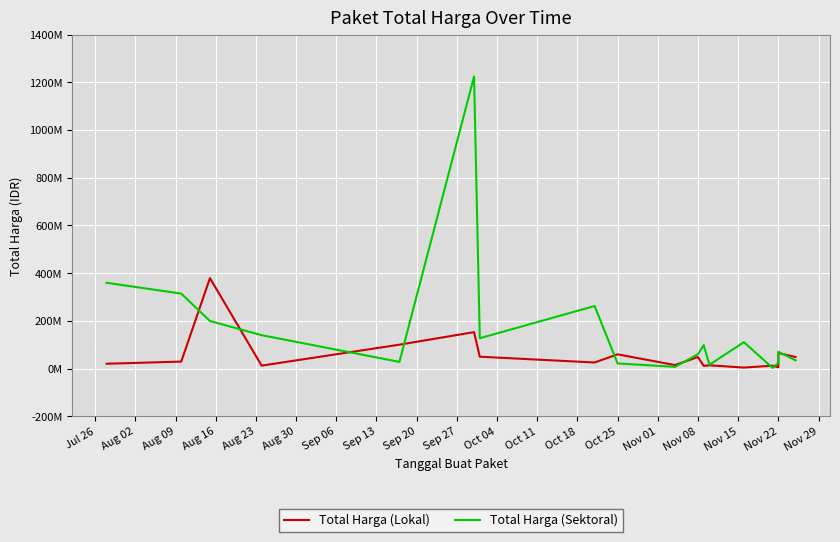

What is the minimum value for Total Harga (Lokal)?

3825000